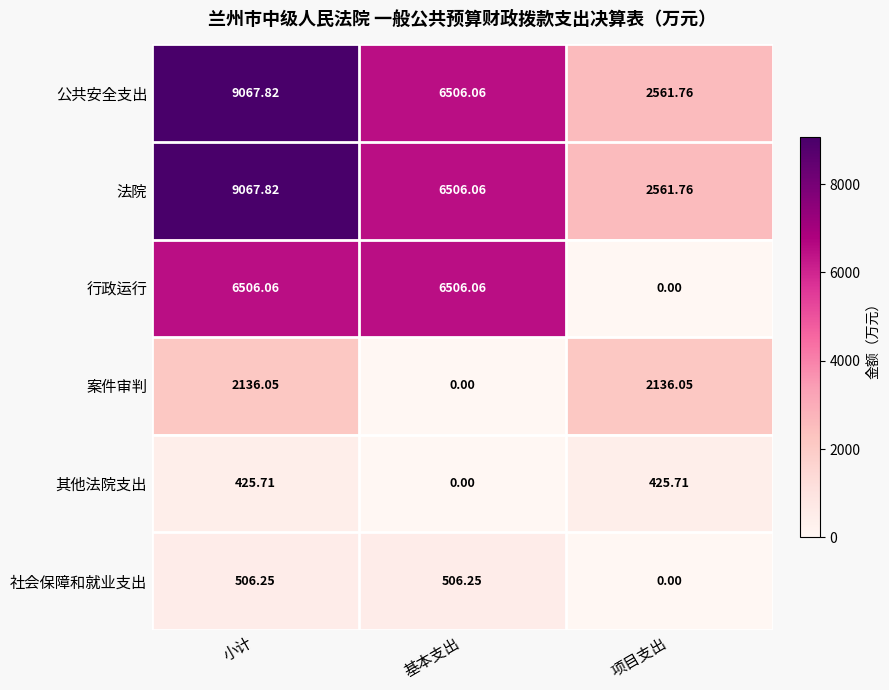

Which category has the lowest value in the 法院 series?

项目支出